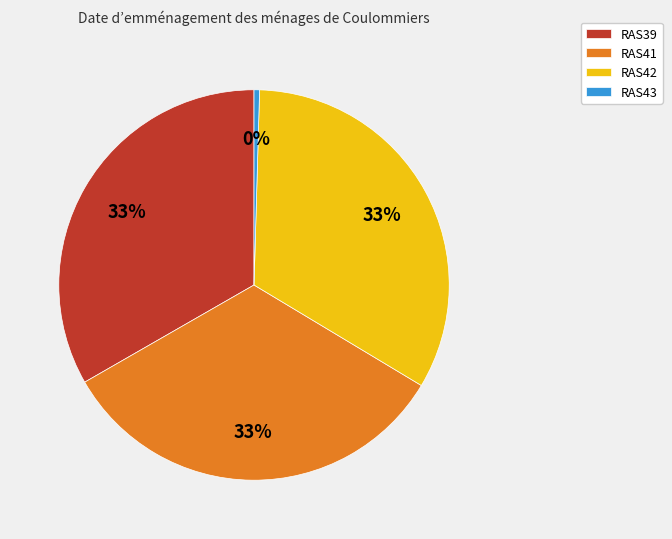

To the nearest percent, what is the average slice percentage?

25%